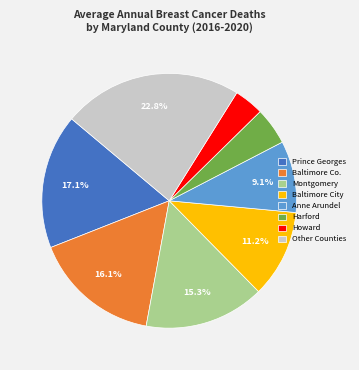

To the nearest percent, what is the difference between the largest and smallest slice percentages?

19%